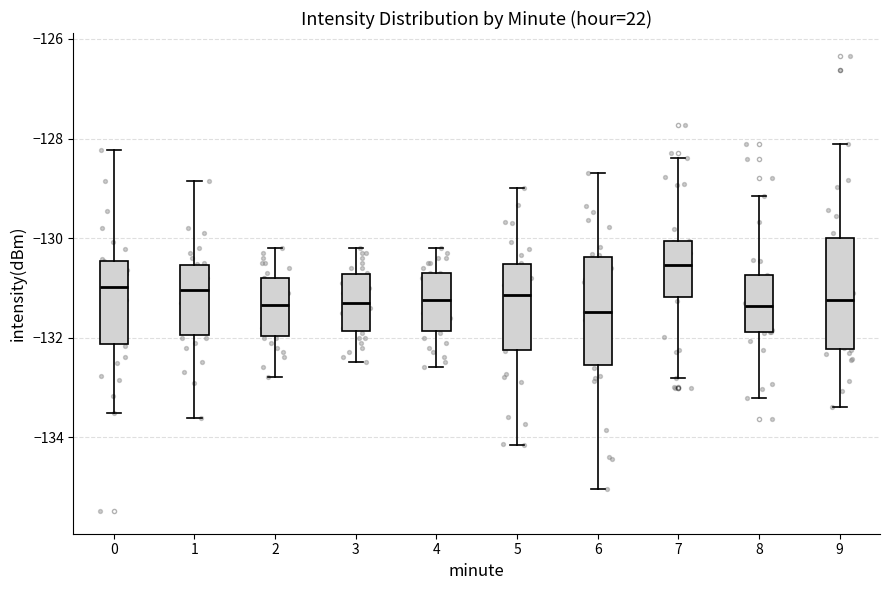

Where does the upper whisker of the box at x = 2 end on the y-axis? The values are not printed on the chart, so give them approximately, as read against the axis.

-130.2